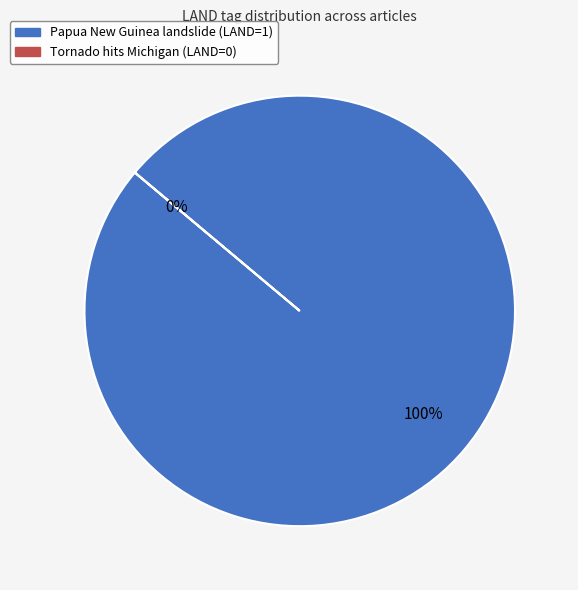

How many slices are in this pie chart?

2